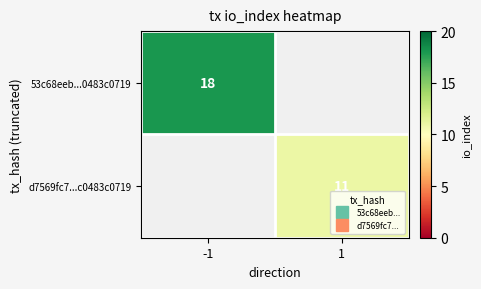

How many distinct data groups are displayed?

2